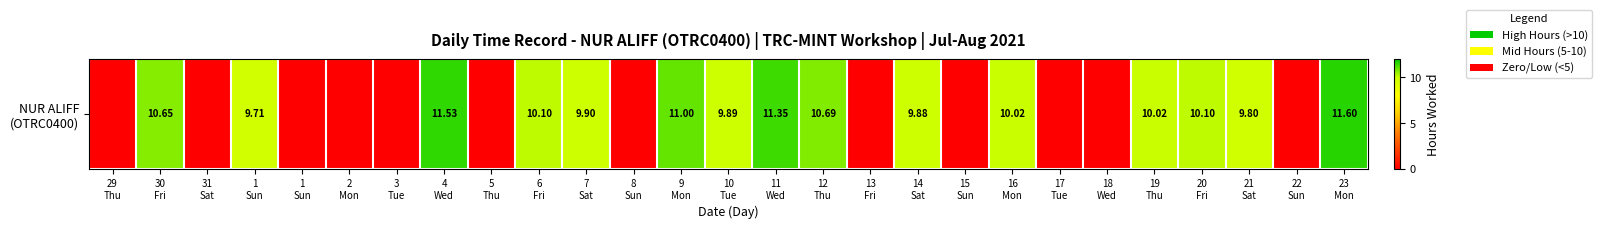

List the labels in order of value, smallest first.

29
Thu, 31
Sat, 1
Sun, 2
Mon, 3
Tue, 5
Thu, 8
Sun, 13
Fri, 15
Sun, 17
Tue, 18
Wed, 22
Sun, 1
Sun, 21
Sat, 14
Sat, 10
Tue, 7
Sat, 16
Mon, 19
Thu, 6
Fri, 20
Fri, 30
Fri, 12
Thu, 9
Mon, 11
Wed, 4
Wed, 23
Mon